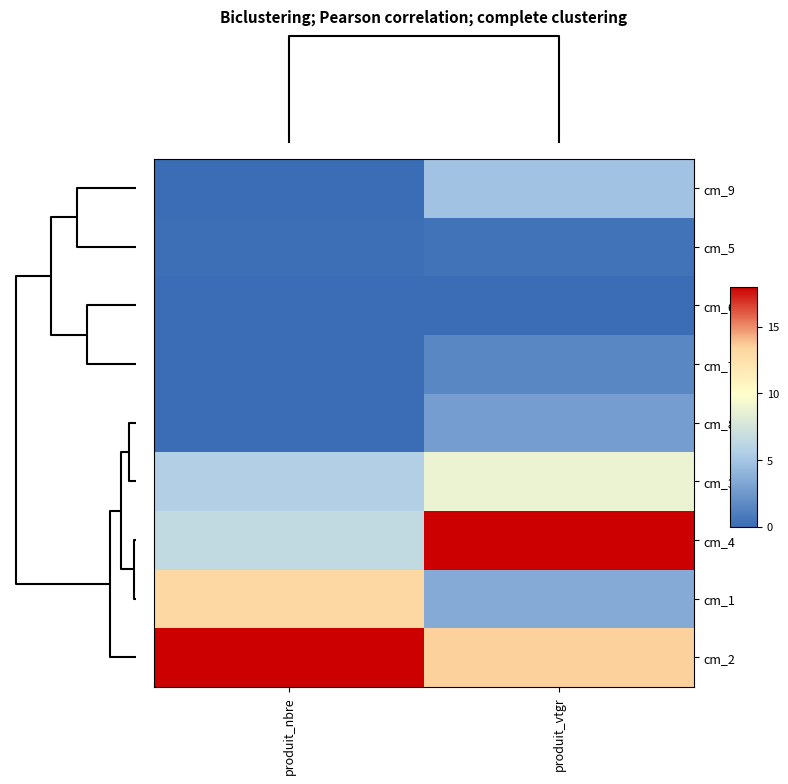

List the series in order of their peak value, lowest first.

cm_6, cm_5, cm_7, cm_8, cm_9, cm_3, cm_1, cm_4, cm_2